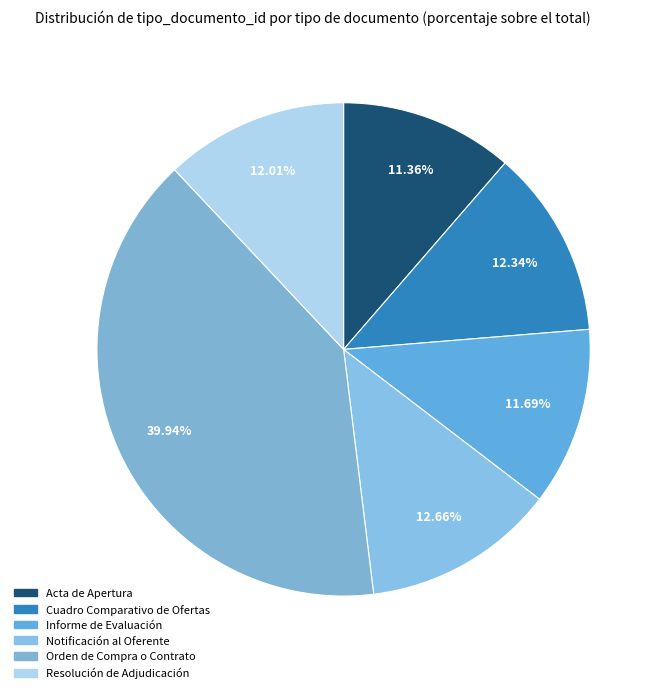

To the nearest percent, what is the combined percentage of Orden de Compra o Contrato and Cuadro Comparativo de Ofertas?

52%